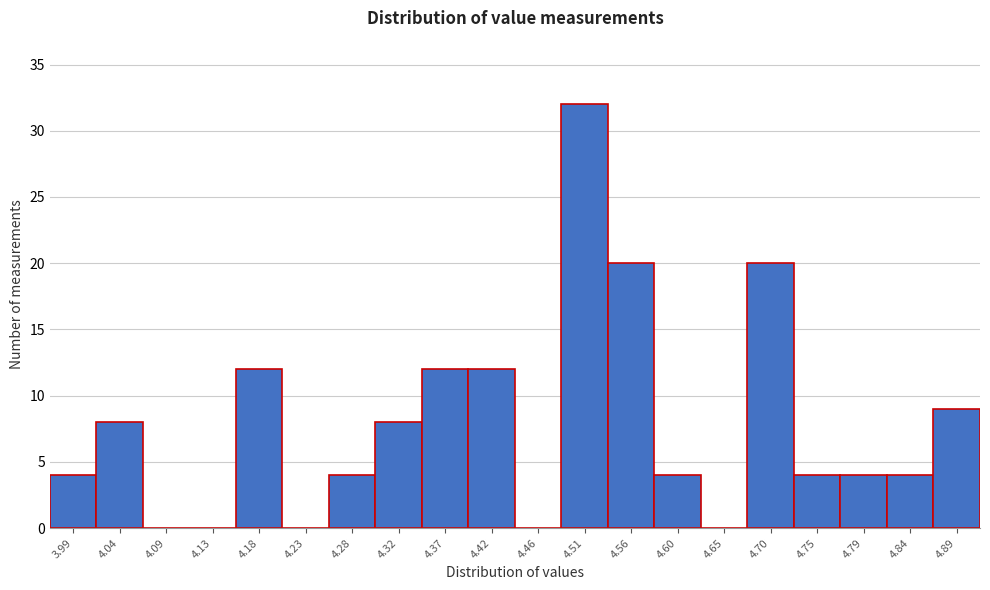

What is the height of the bar covering 4.675 to 4.722 on the x-axis? Neither the bar edges nor the heights are printed on the chart, so give them approximately, as read against the axes.

20